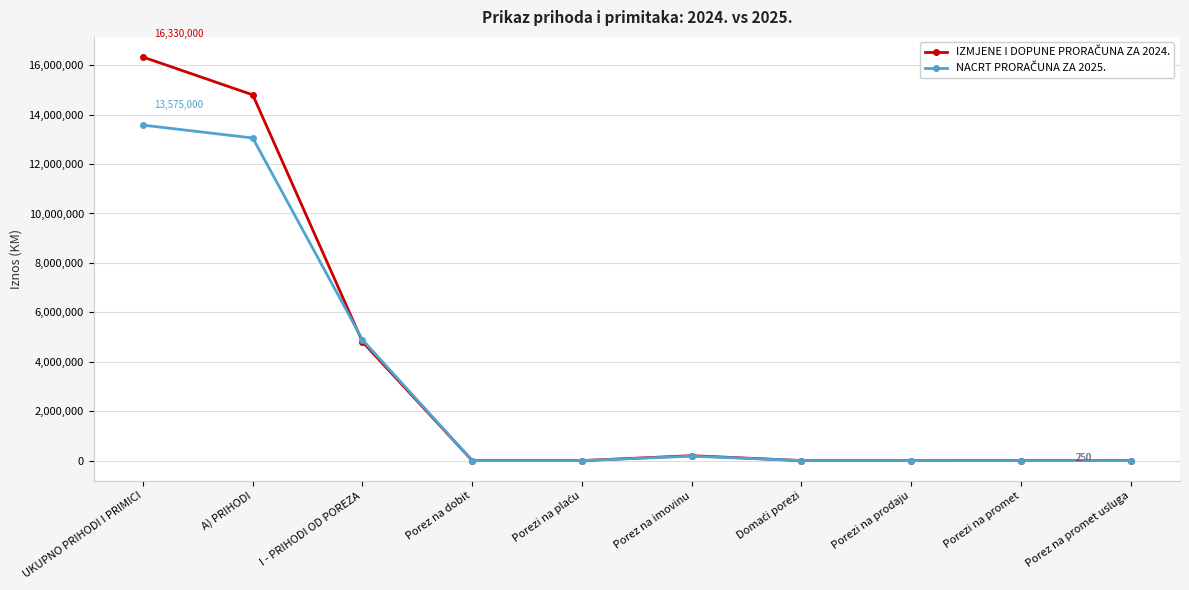

What is the label of the 3rd point from the right?

Porezi na prodaju